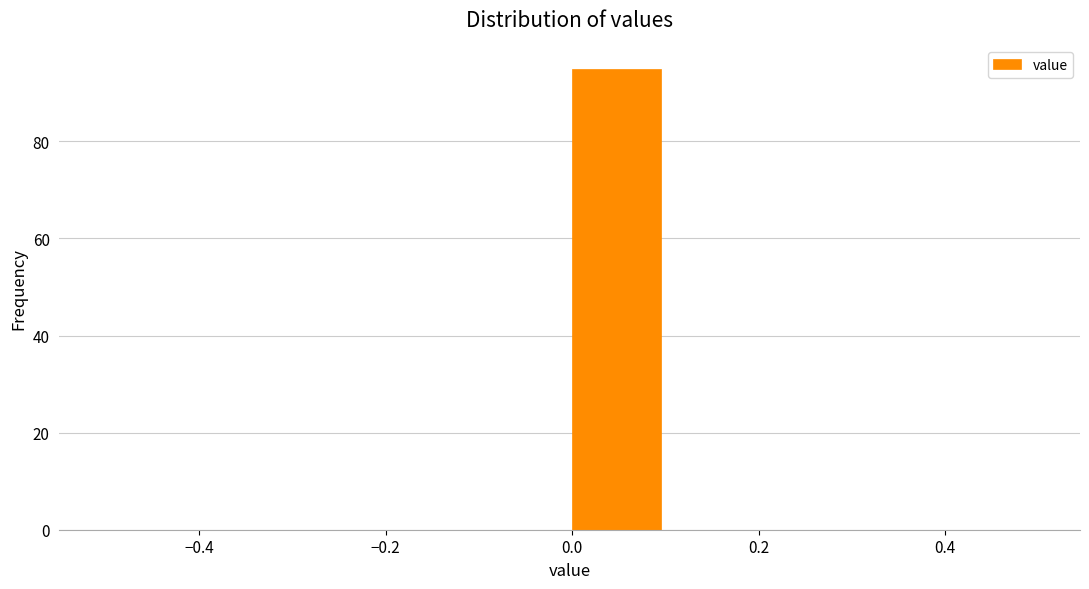

Reading left to right, transcribe this chart: for each bar, give the range it covers on the x-axis and its height. The values are not printed on the chart, so give them approximately, as read against the axis.

-0.5 to -0.4: 0
-0.4 to -0.3: 0
-0.3 to -0.2: 0
-0.2 to -0.1: 0
-0.1 to 0.0: 0
0.0 to 0.1: 96
0.1 to 0.2: 0
0.2 to 0.3: 0
0.3 to 0.4: 0
0.4 to 0.5: 0